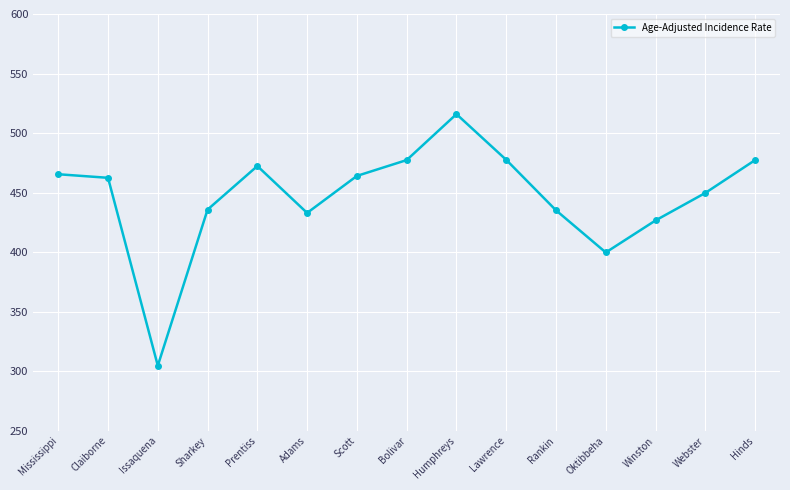

At which category does the data reach its first local valley?

Issaquena